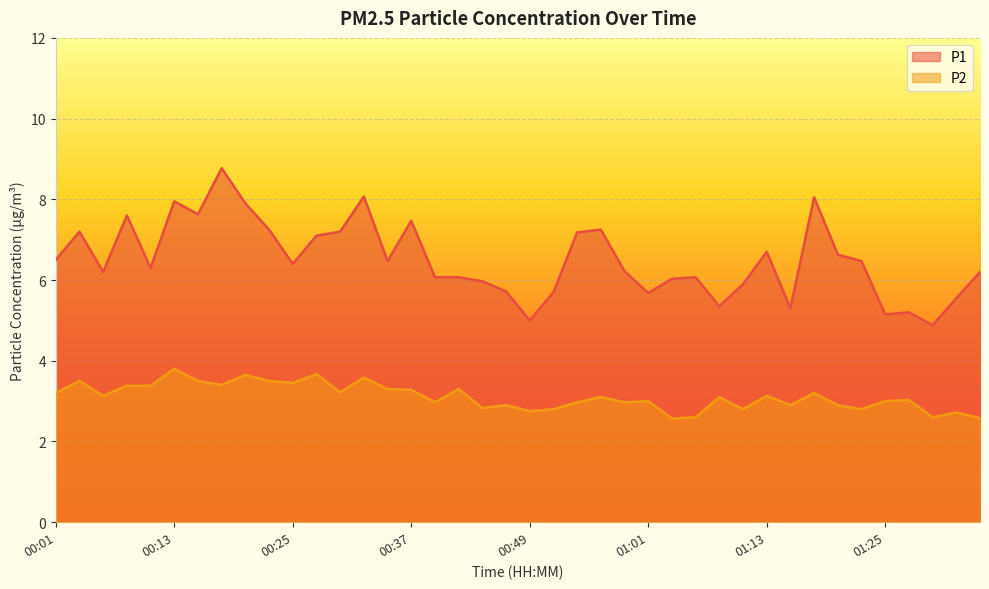

Reading right to left, extract all data points from this chart.

P1: 6.2	5.5	4.9	5.2	5.2	6.5	6.6	8.1	5.3	6.7	5.9	5.3	6.1	6.0	5.7	6.2	7.2	7.2	5.7	5.0	5.7	6.0	6.1	6.1	7.5	6.5	8.1	7.2	7.1	6.4	7.2	7.9	8.8	7.6	8.0	6.3	7.6	6.2	7.2	6.5
P2: 2.6	2.7	2.6	3.0	3.0	2.8	2.9	3.2	2.9	3.1	2.8	3.1	2.6	2.6	3.0	3.0	3.1	3.0	2.8	2.8	2.9	2.8	3.3	3.0	3.3	3.3	3.6	3.2	3.7	3.5	3.5	3.6	3.4	3.5	3.8	3.4	3.4	3.1	3.5	3.2